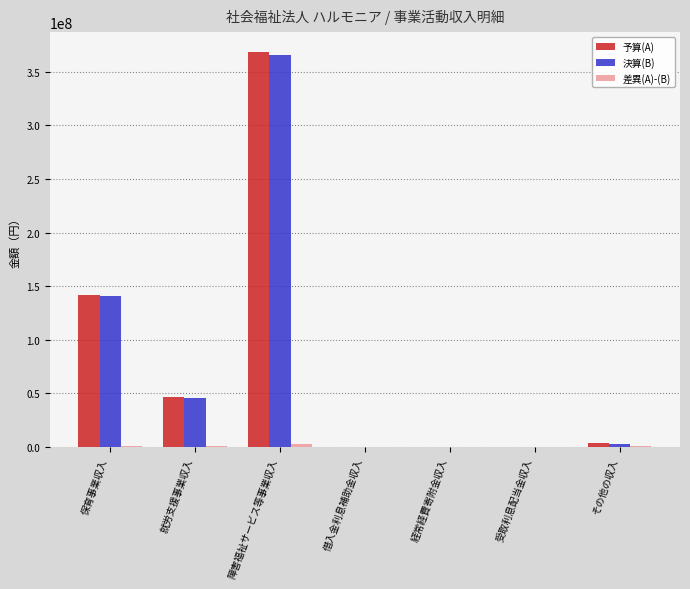

What is the sum of all 予算(A) values?

560320000